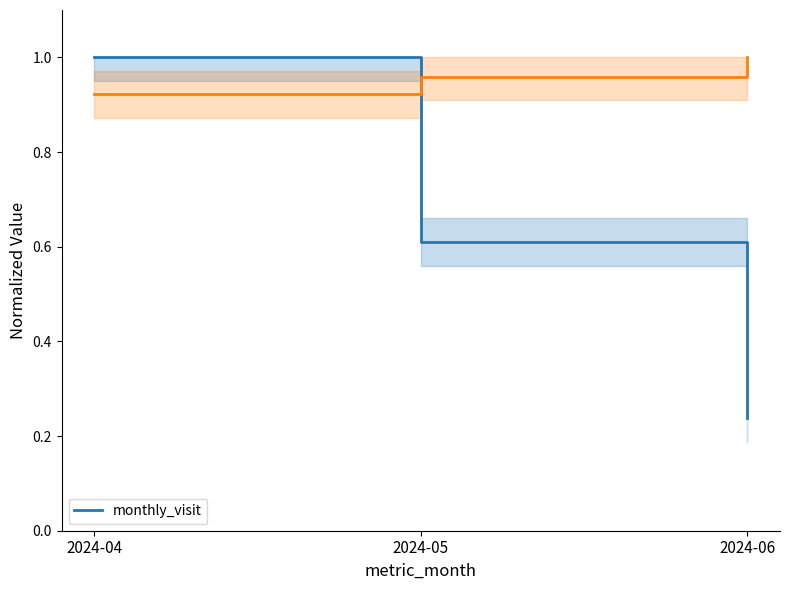

What is the difference between the maximum and minimum values?

0.8